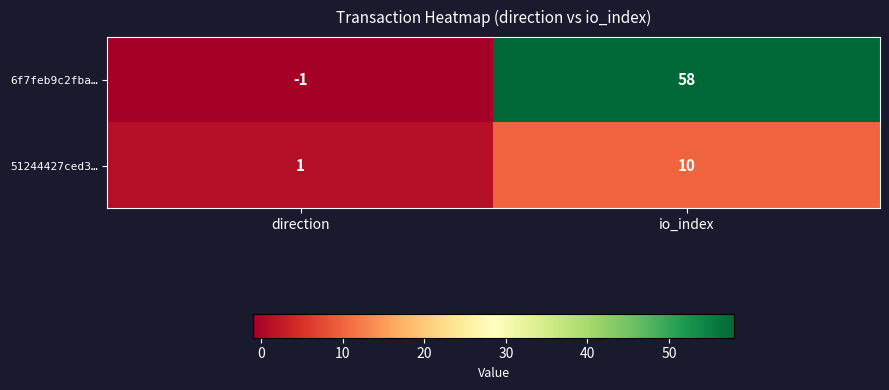

What is the smallest value displayed?

-1